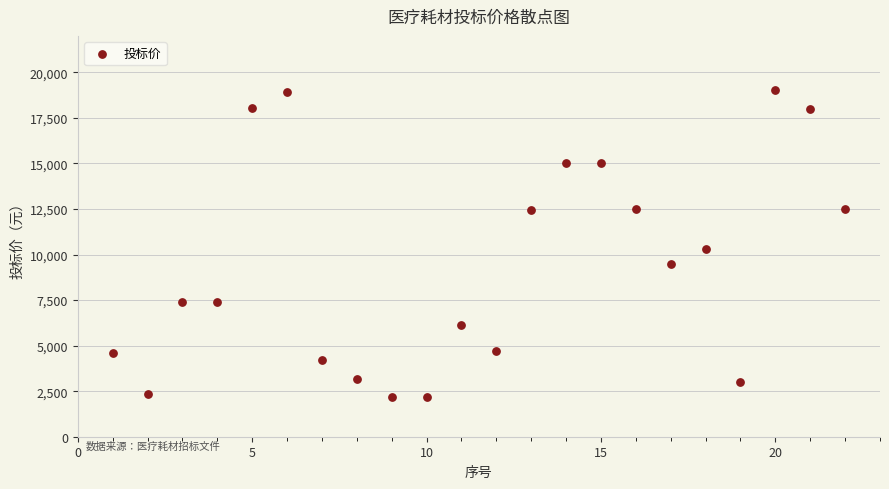

What Y value in the scatter plot is closest to 10612?

10320